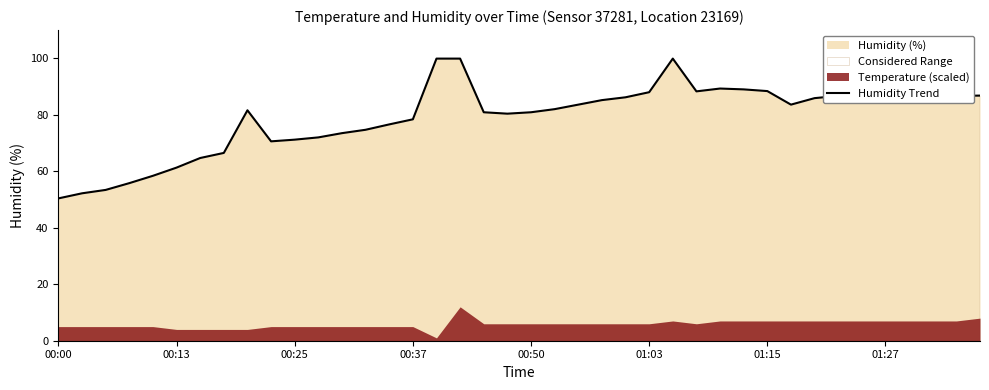

What is the minimum value for Humidity Trend?

50.4